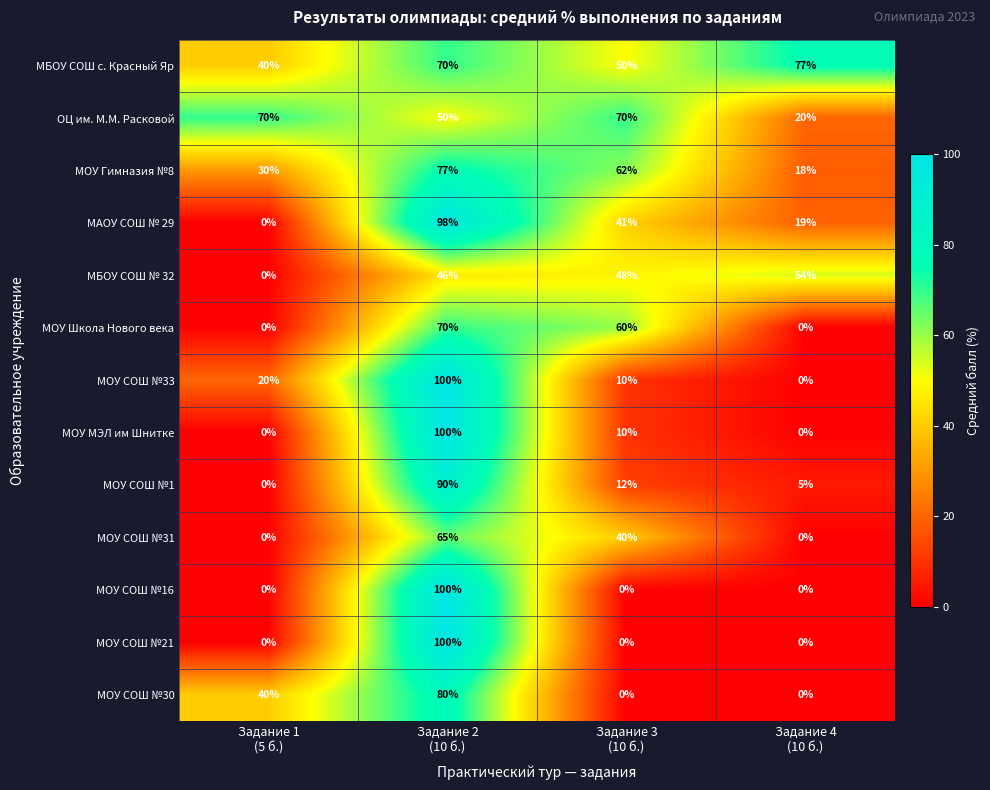

What is the highest value of the МОУ СОШ №31 series?

65